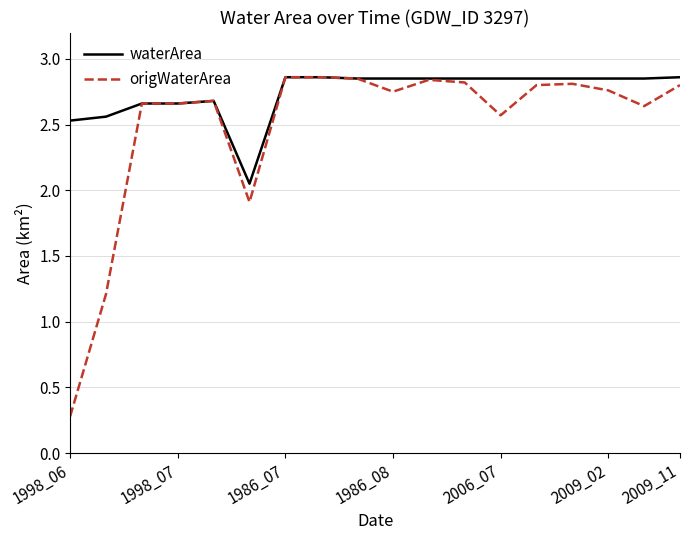

Which series has the widest spread of values?

origWaterArea